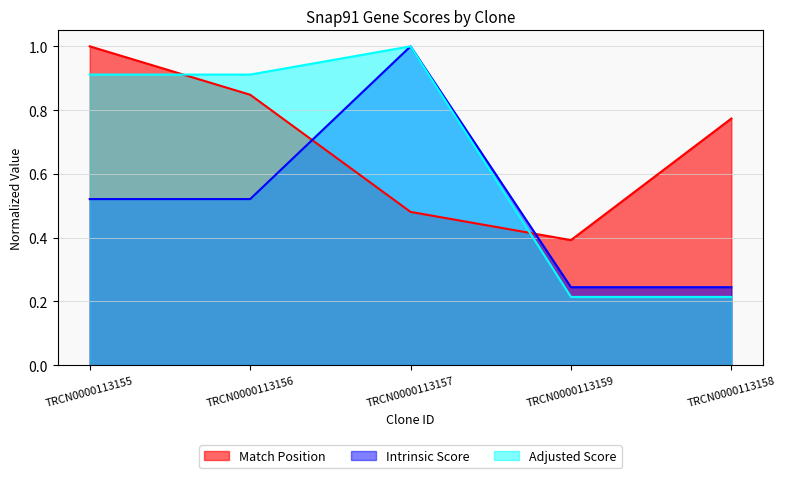

Which label corresponds to the smallest value in the chart?

TRCN0000113159